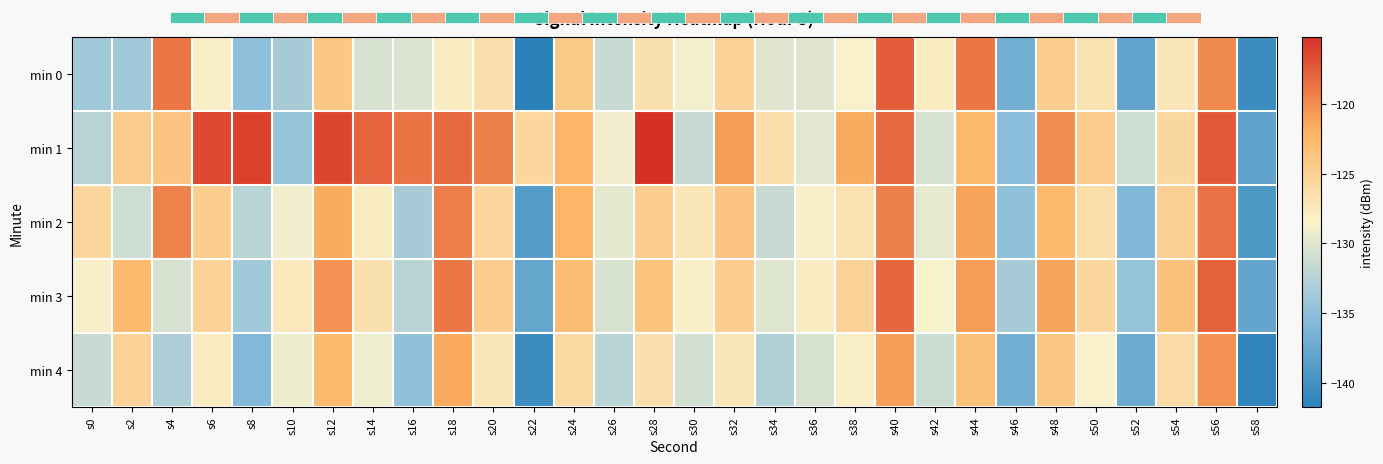

What is the spread (max minus min) of values at s28?

11.5